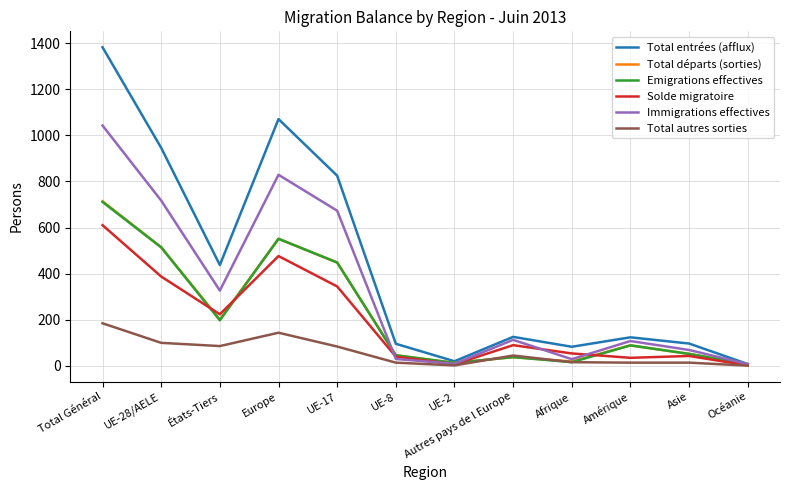

What is the difference between the highest and lowest values at UE-28/AELE?

847